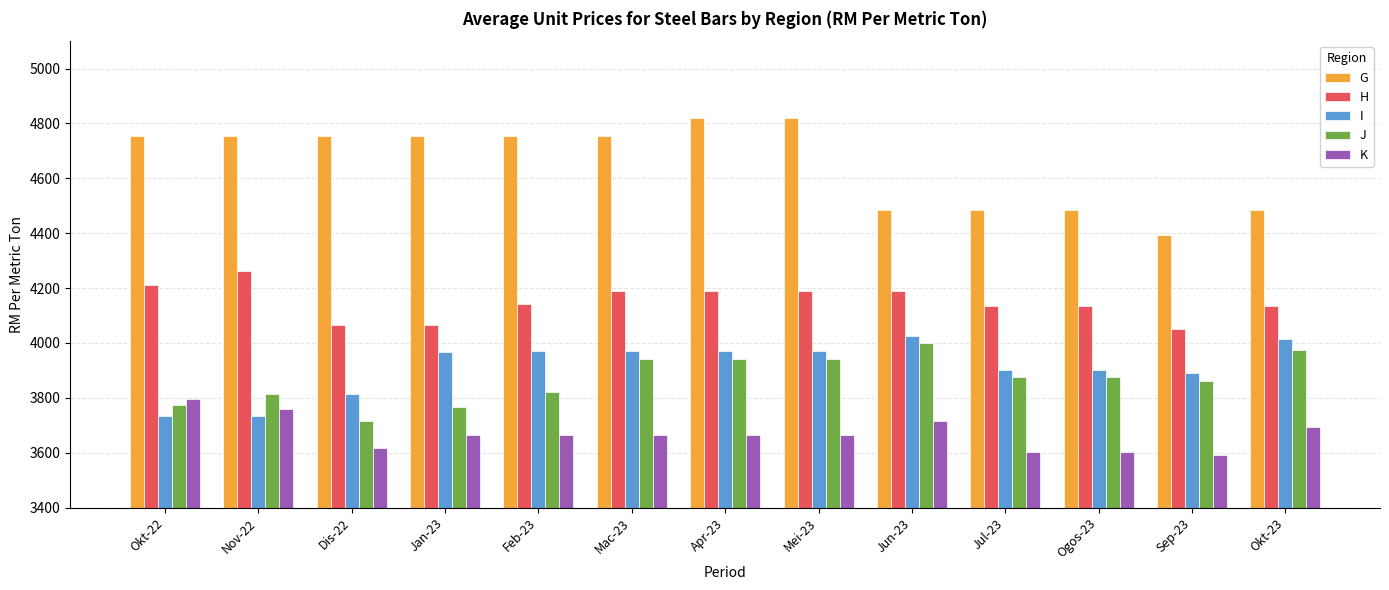

What is the label of the 3rd bar from the left?

Dis-22